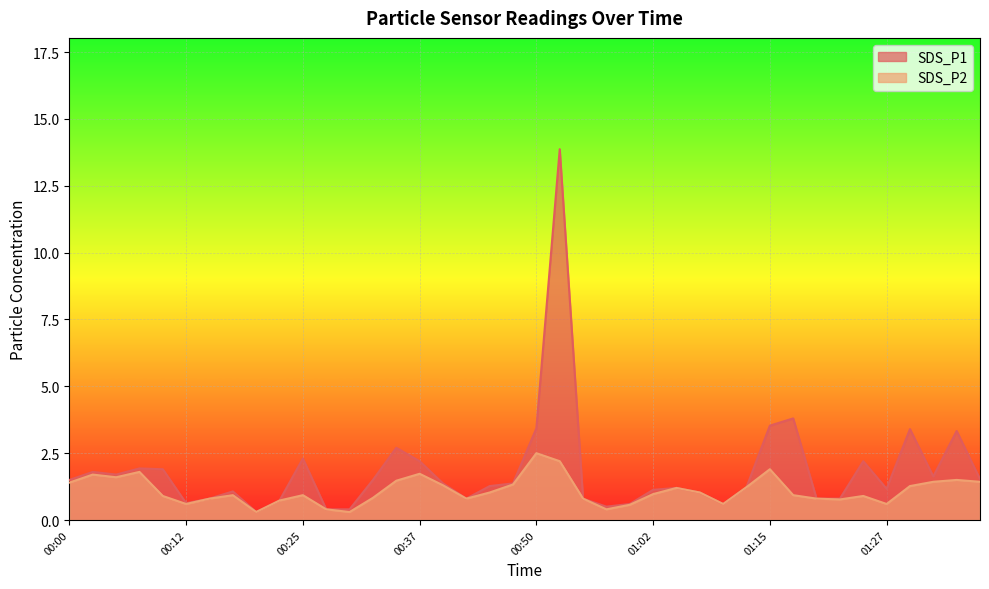

Is the value of SDS_P2 at 00:05 greater than the value of SDS_P1 at 01:05?

Yes